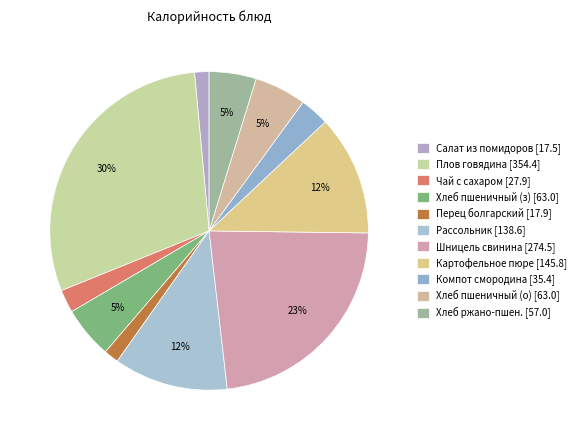

To the nearest percent, what is the difference between the largest and smallest slice percentages?

28%